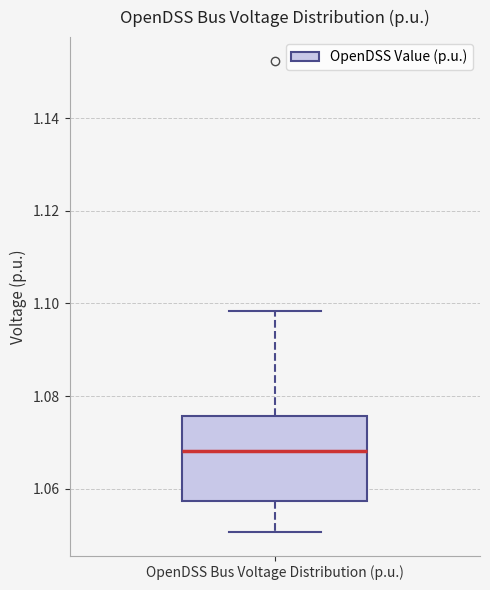

Where does the upper whisker of the box for OpenDSS Bus Voltage Distribution (p.u.) end on the y-axis? The values are not printed on the chart, so give them approximately, as read against the axis.

1.098